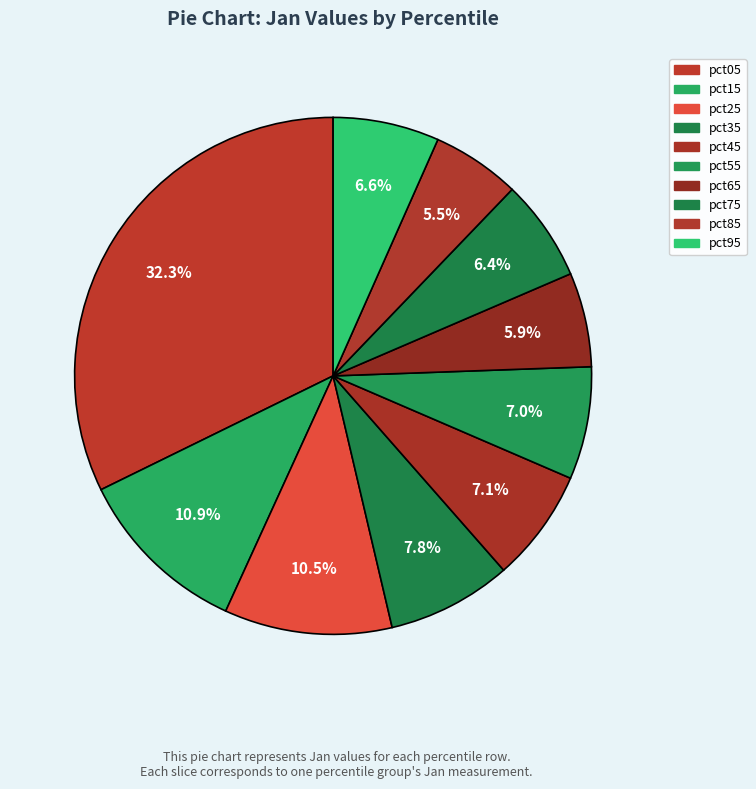

To the nearest percent, what percentage of the pie is pct25?

10%